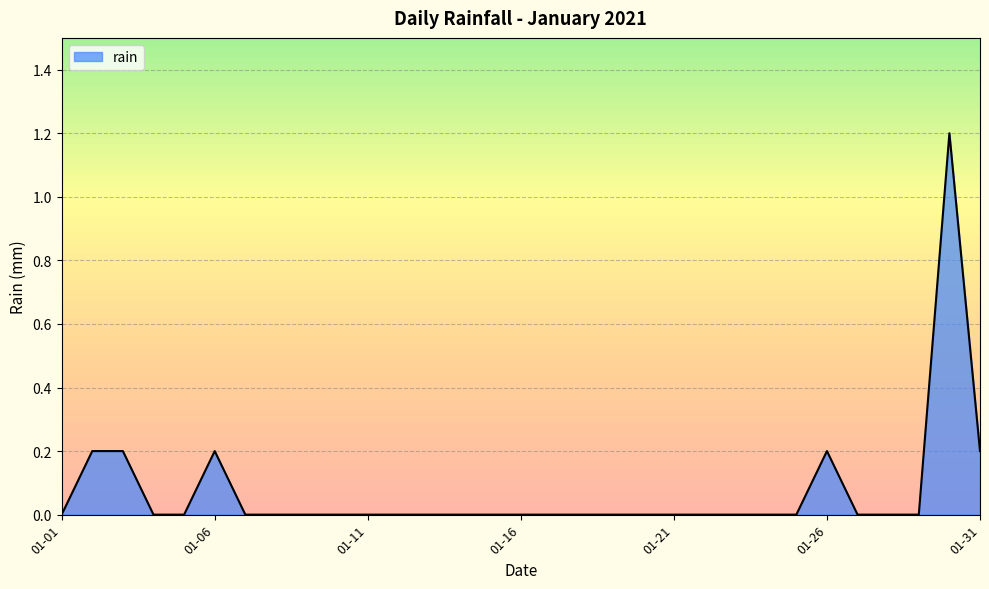

What is the difference between the maximum and minimum values?

1.2